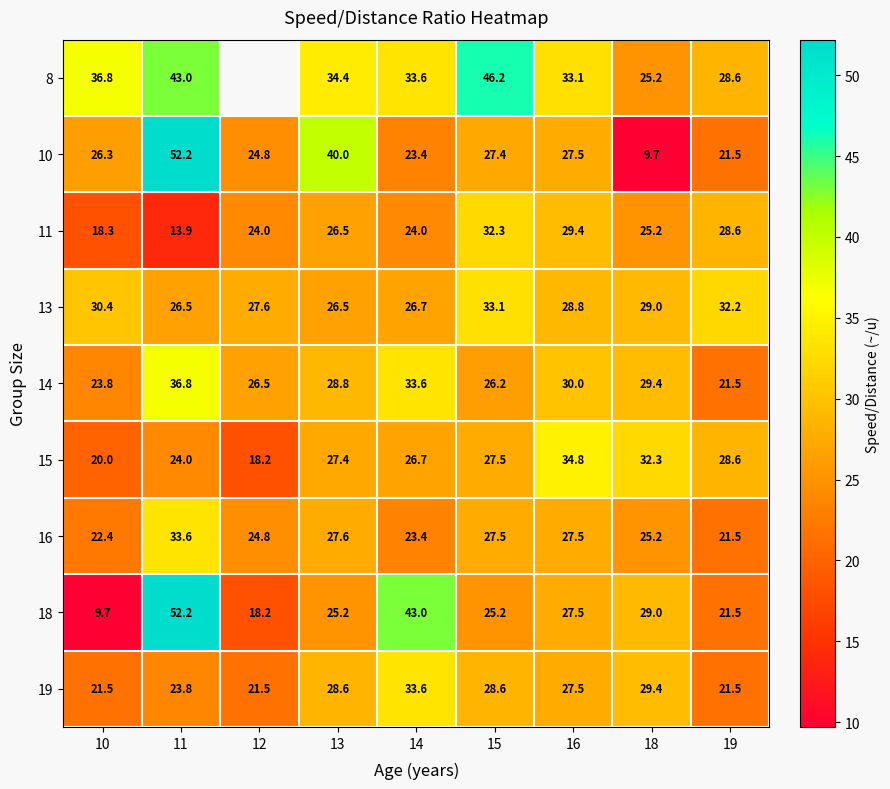

What is the spread (max minus min) of values at 16?

7.3